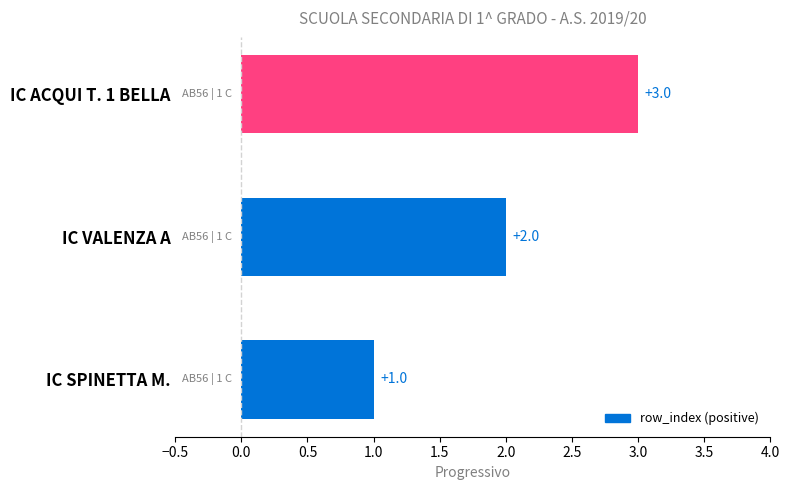

List the labels in order of value, smallest first.

IC SPINETTA M., IC VALENZA A, IC ACQUI T. 1 BELLA